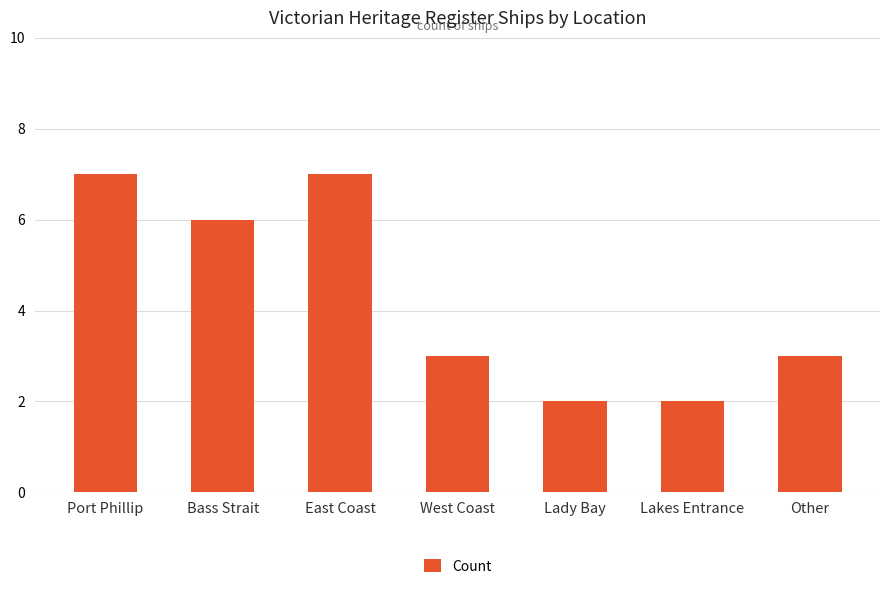

Reading left to right, transcribe all the data shown in this chart.

Port Phillip=7	Bass Strait=6	East Coast=7	West Coast=3	Lady Bay=2	Lakes Entrance=2	Other=3